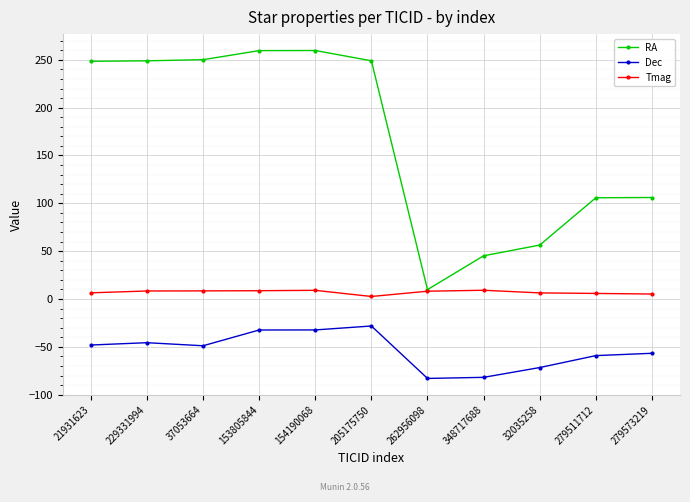

True or false: Dec and Tmag cross at least once.

False